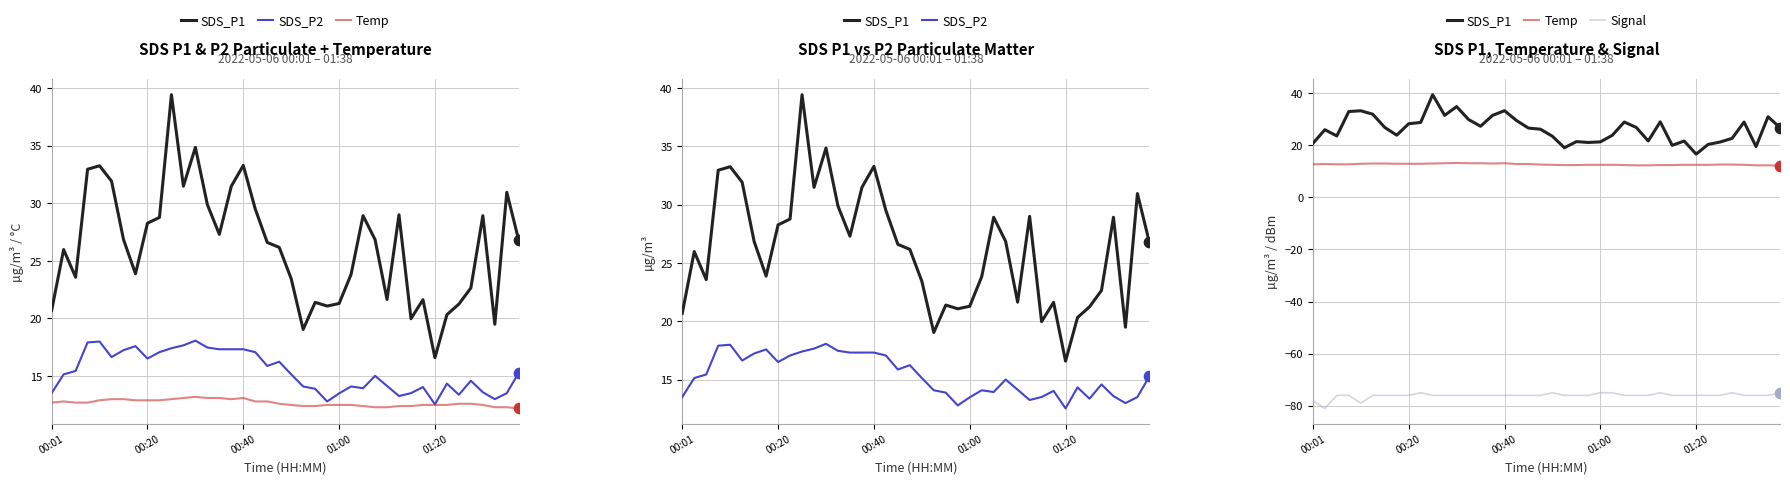

Which series has the largest Y range (max minus min)?

SDS_P1